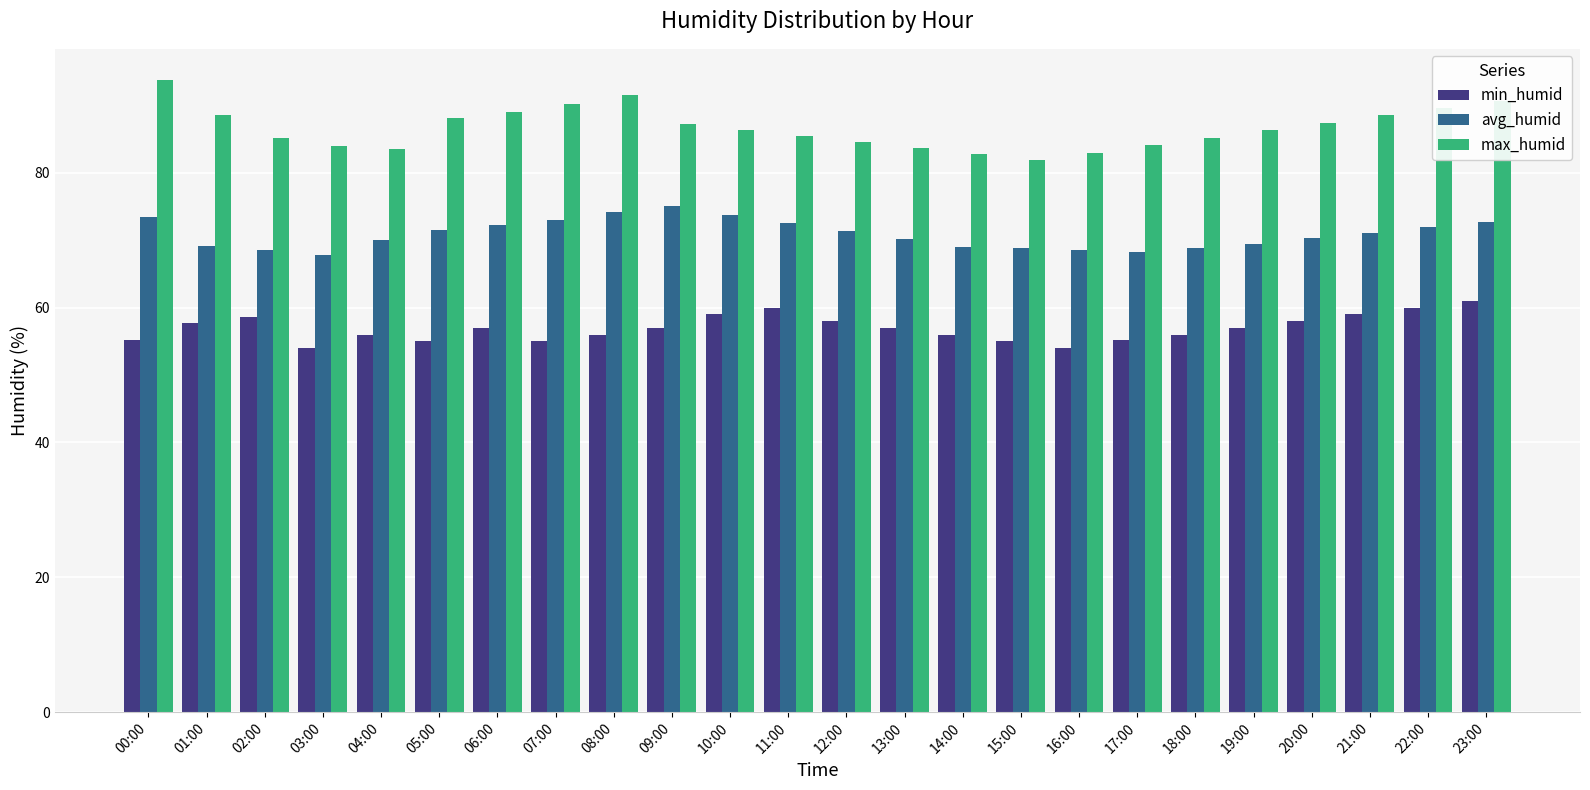

The min_humid series shows 81.6 at 17:00. True or false?

False